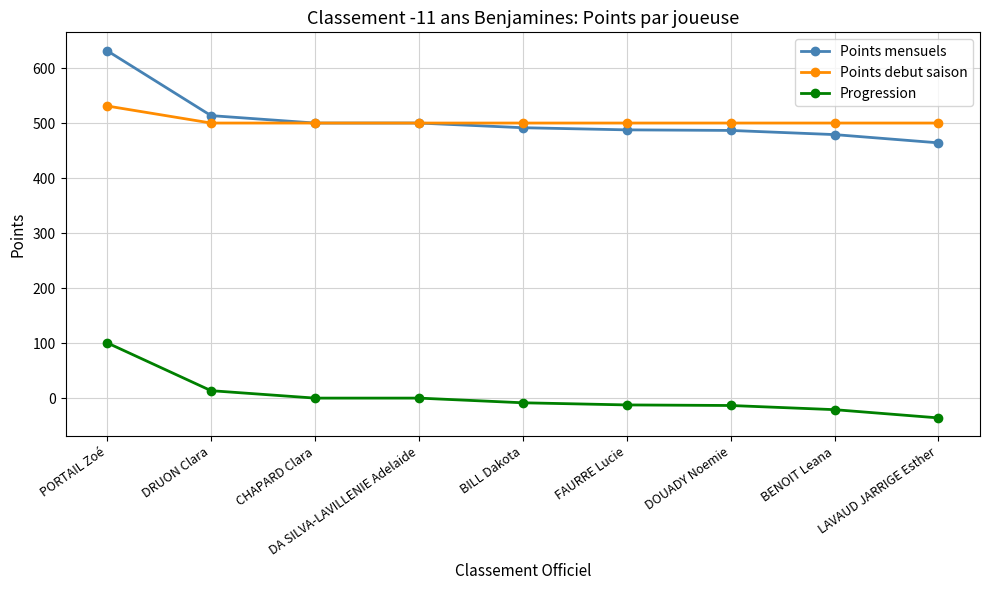

At which label does Points mensuels reach its peak?

PORTAIL Zoé